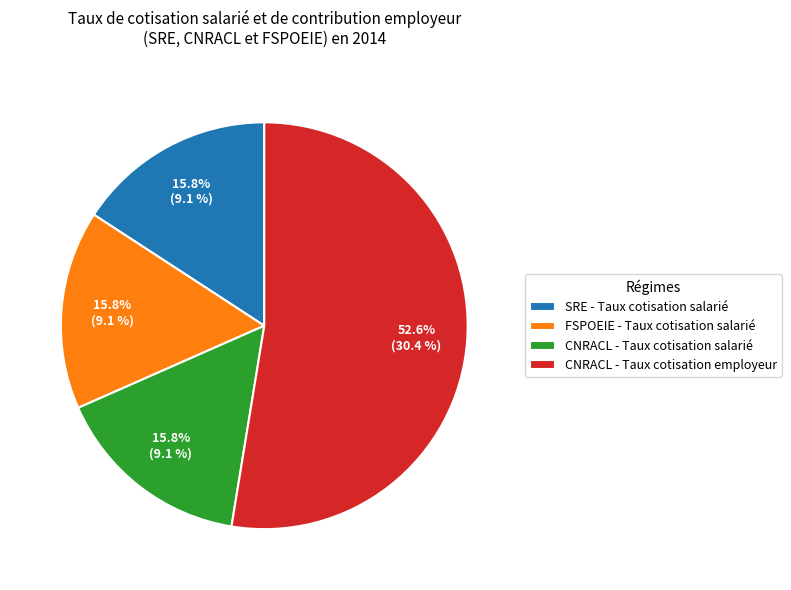

True or false: CNRACL - Taux cotisation employeur accounts for 59% of the total.

False